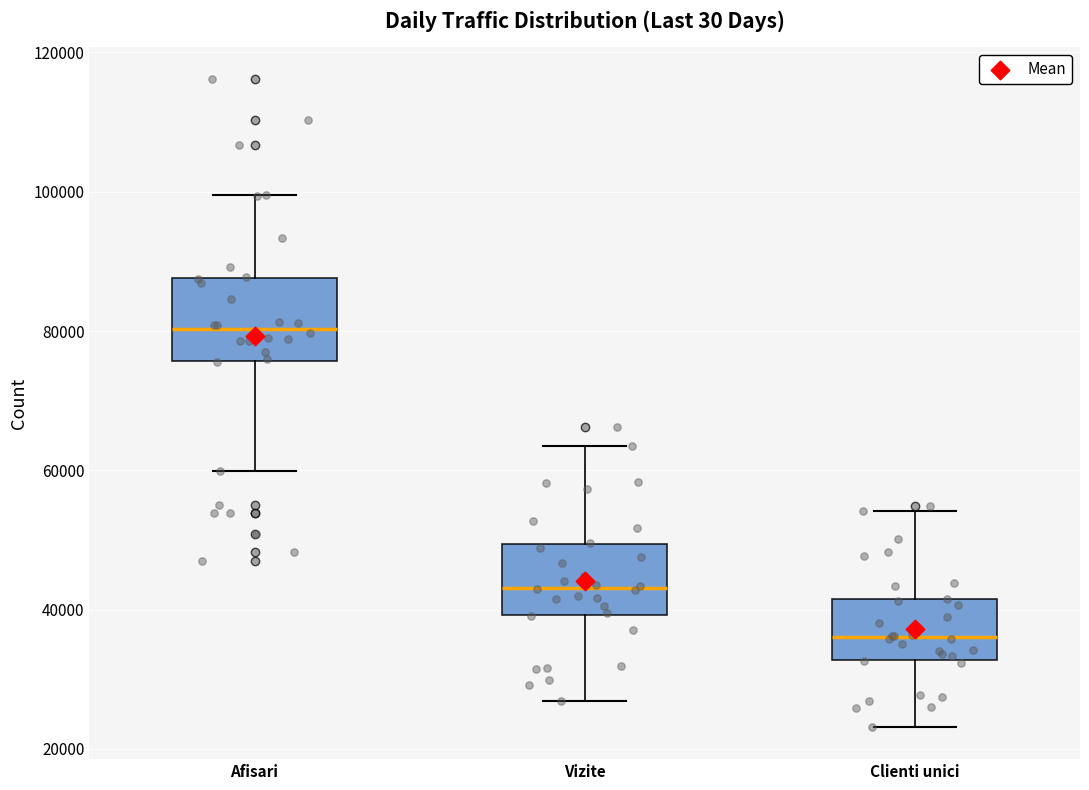

Which box has the lowest median line?

Clienti unici